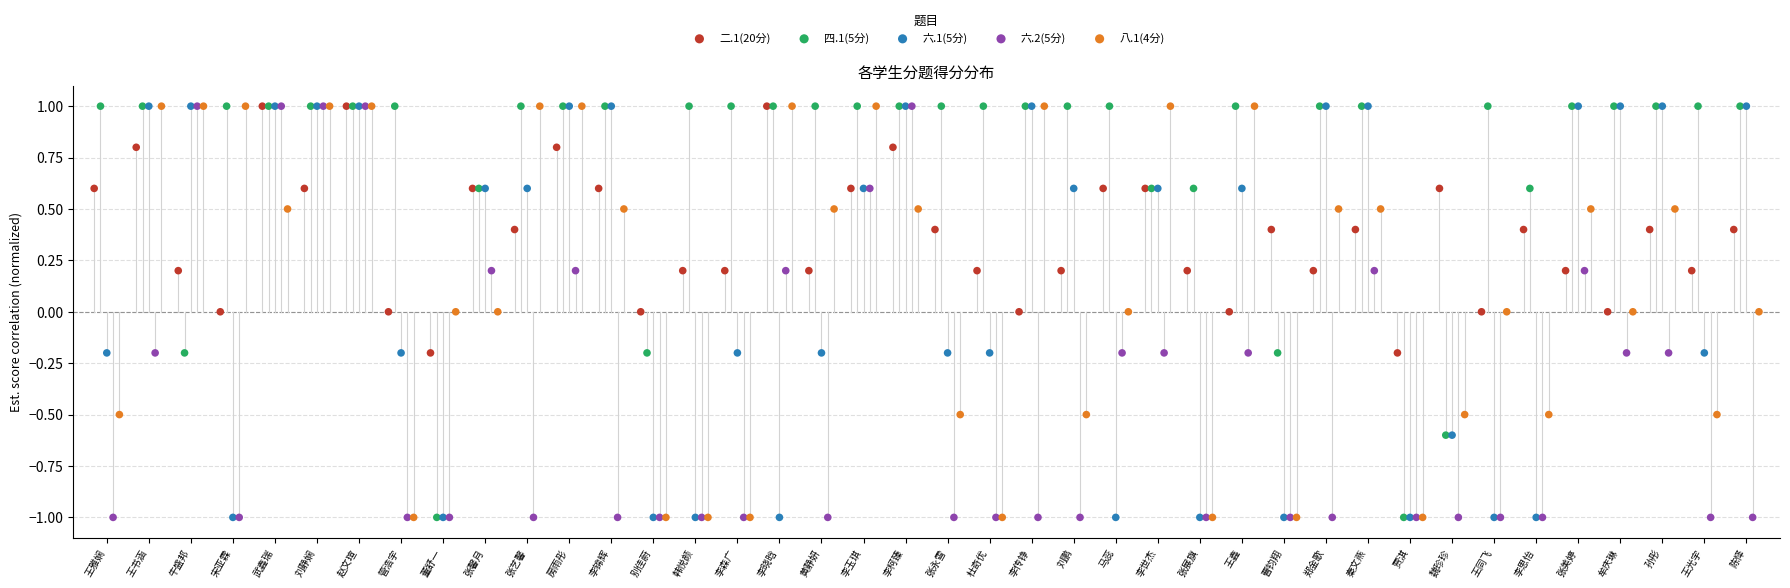

Which series has the largest Y range (max minus min)?

四.1(5分)